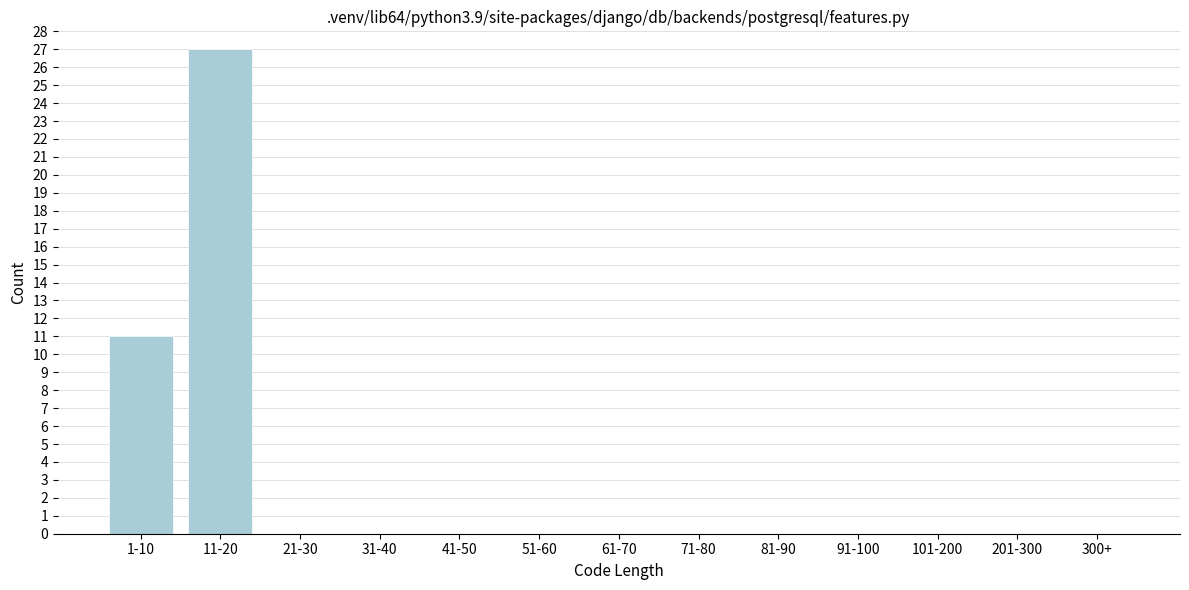

Reading left to right, extract all data points from this chart.

1-10=11	11-20=27	21-30=0	31-40=0	41-50=0	51-60=0	61-70=0	71-80=0	81-90=0	91-100=0	101-200=0	201-300=0	300+=0